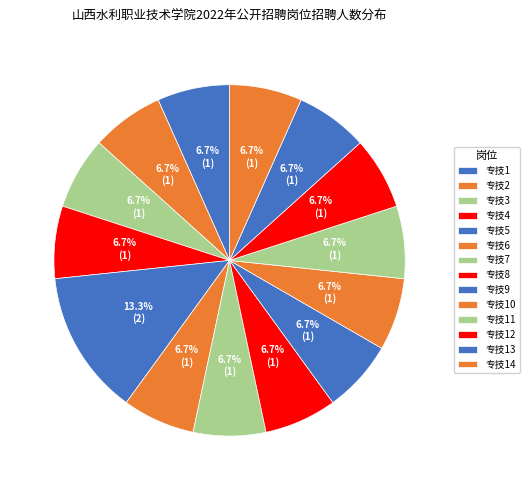

How many slices are in this pie chart?

14